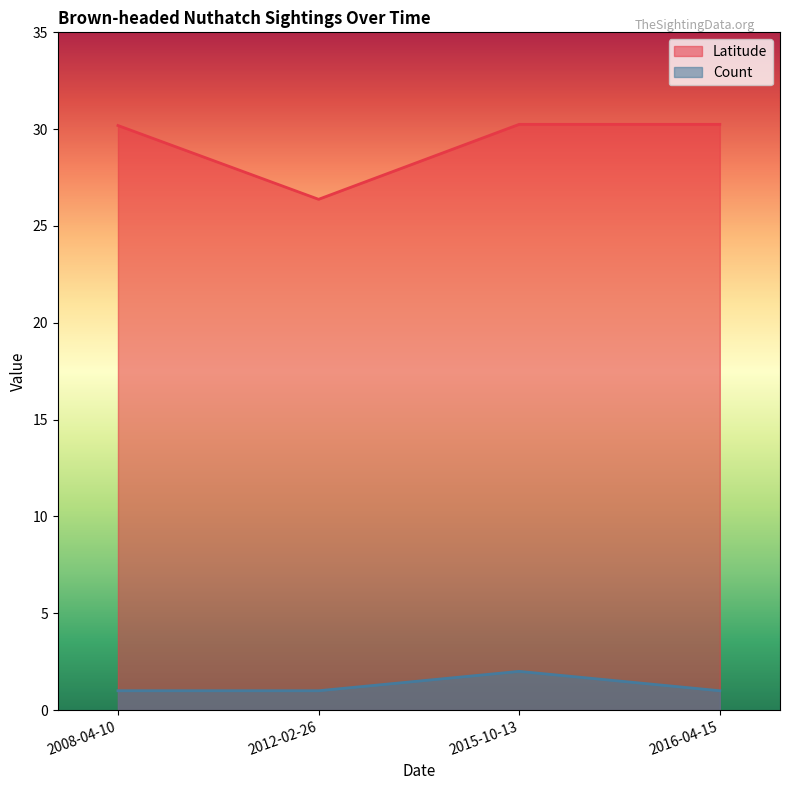

Count the number of data series in this chart.

2